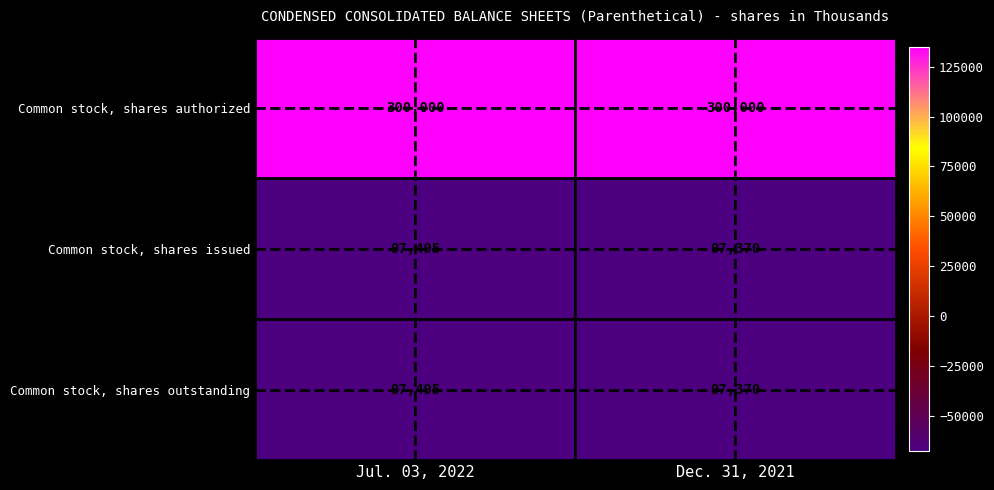

Reading right to left, transcribe all the data shown in this chart.

Common stock, shares authorized: 300000	300000
Common stock, shares issued: 97370	97495
Common stock, shares outstanding: 97370	97495